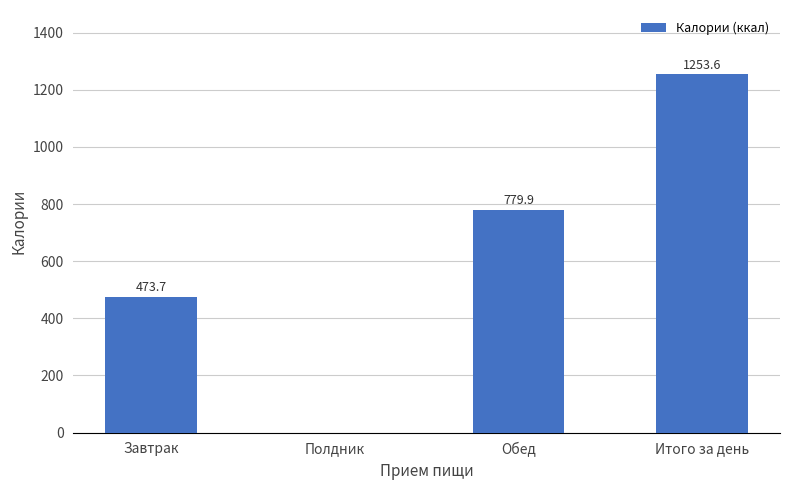

How many values are above zero?

3